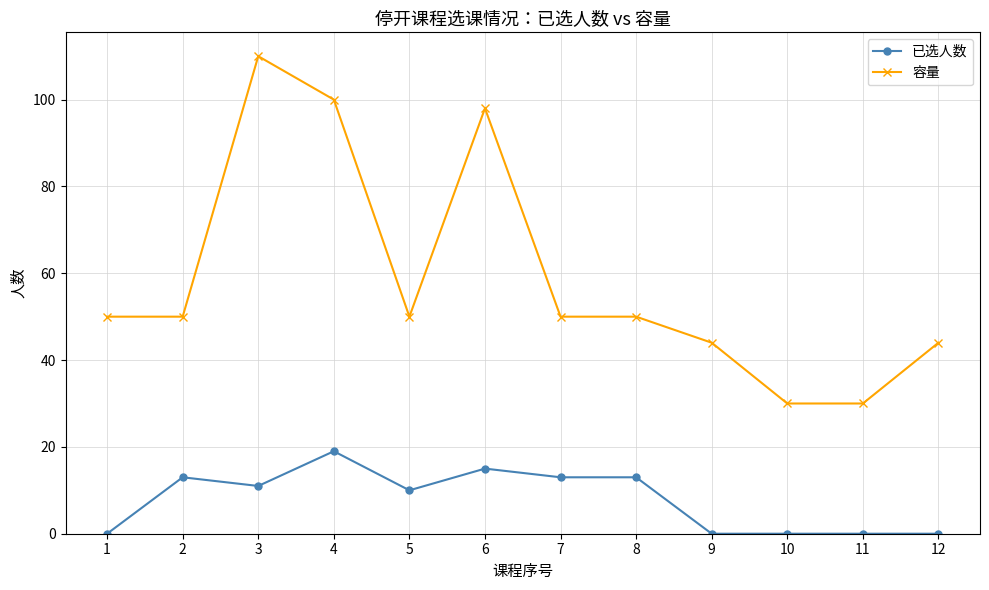

Is the value of 容量 at 9 greater than the value of 已选人数 at 8?

Yes